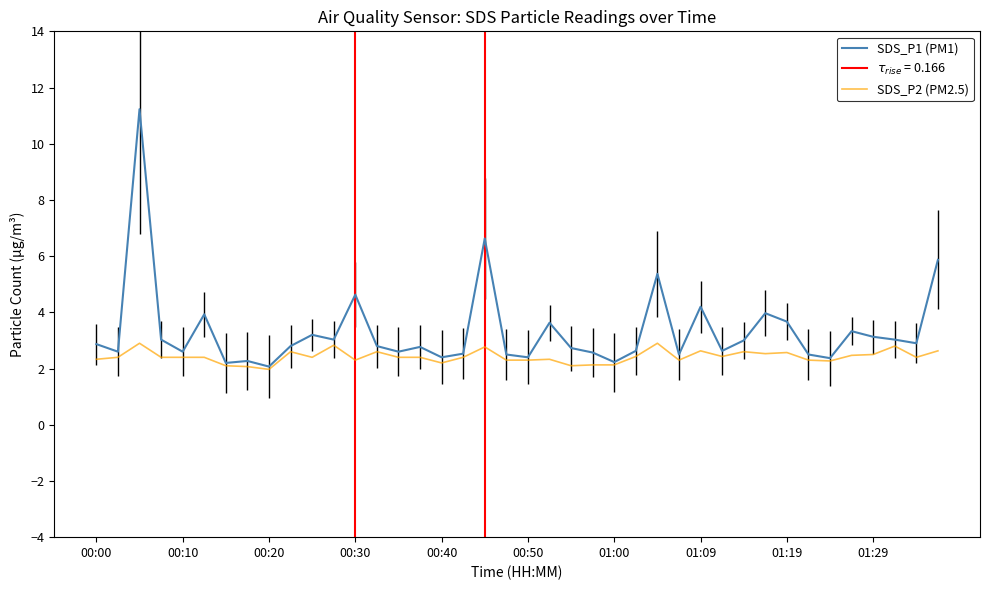

Is the value of SDS_P1 (PM1) at 01:19 greater than the value of SDS_P2 (PM2.5) at 01:29?

Yes